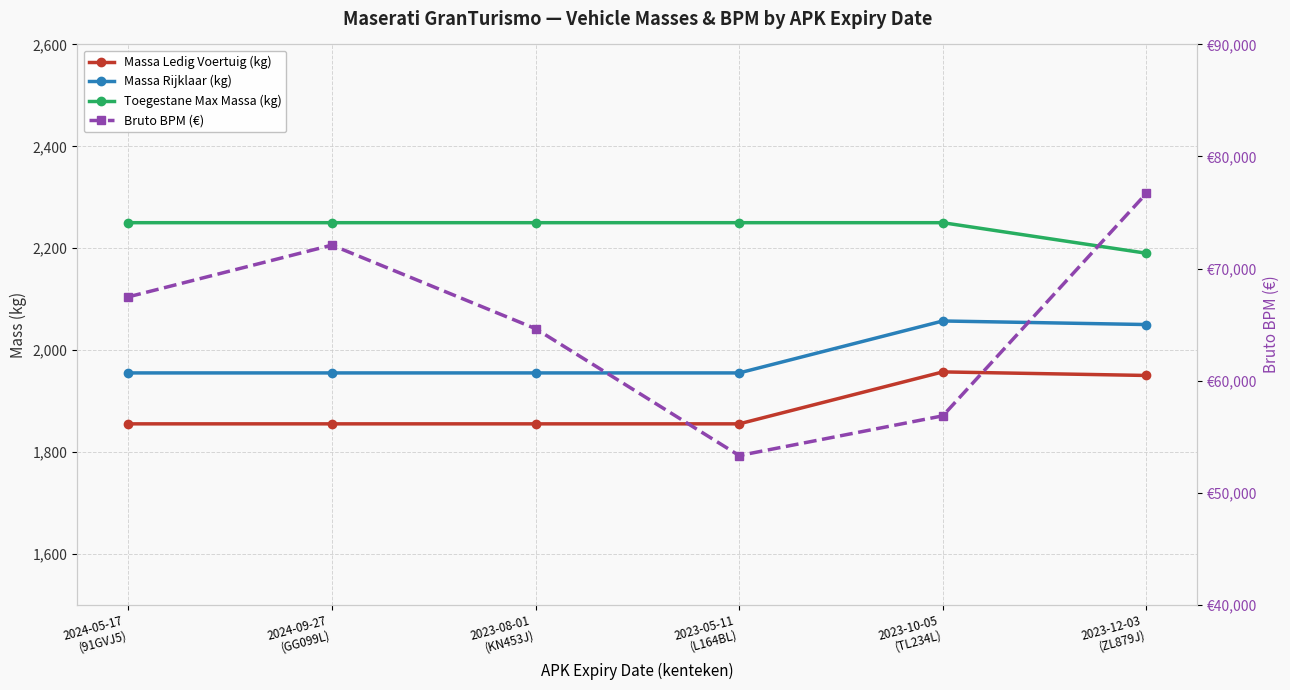

At which category does Massa Ledig Voertuig (kg) reach its first local peak?

2023-10-05
(TL234L)